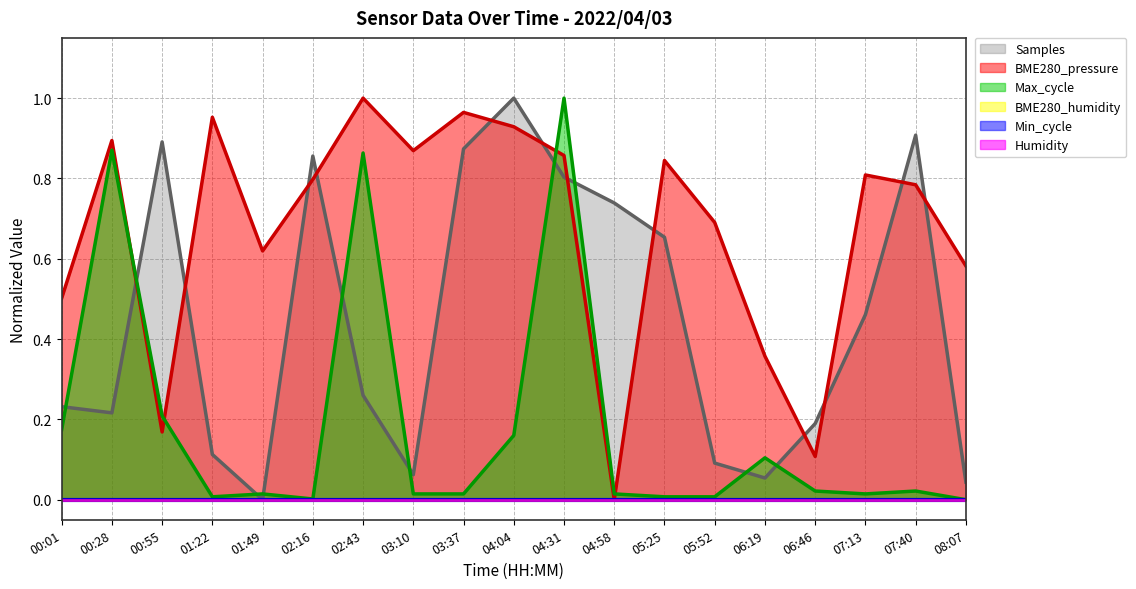

True or false: Samples (line) and Max_cycle (line) intersect in this chart.

True